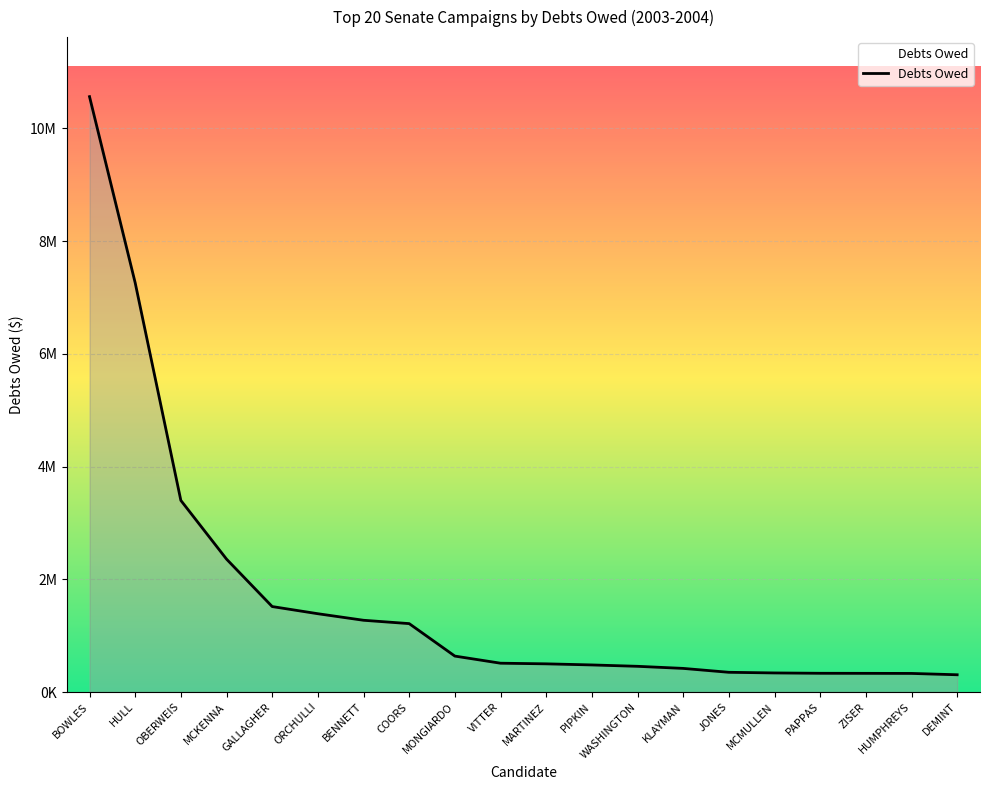

Reading right to left, transcribe all the data shown in this chart.

306249	330026	331500	332582	338640	350083	419236	456243	480650	500154	511357	637663	1213657	1273000	1389141	1516325	2358000	3398938	7258890	10561273